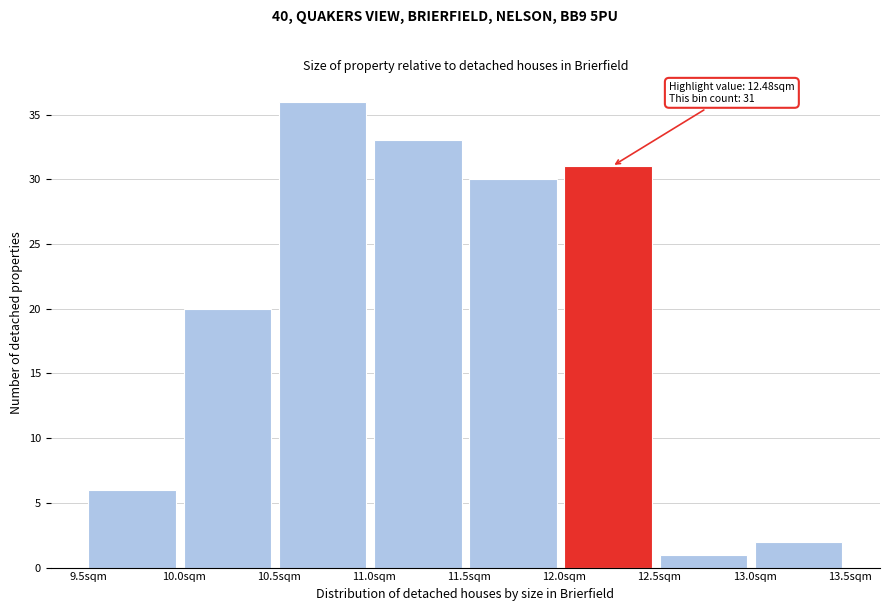

Which range on the x-axis has the tallest bar?

10.5 to 11.0